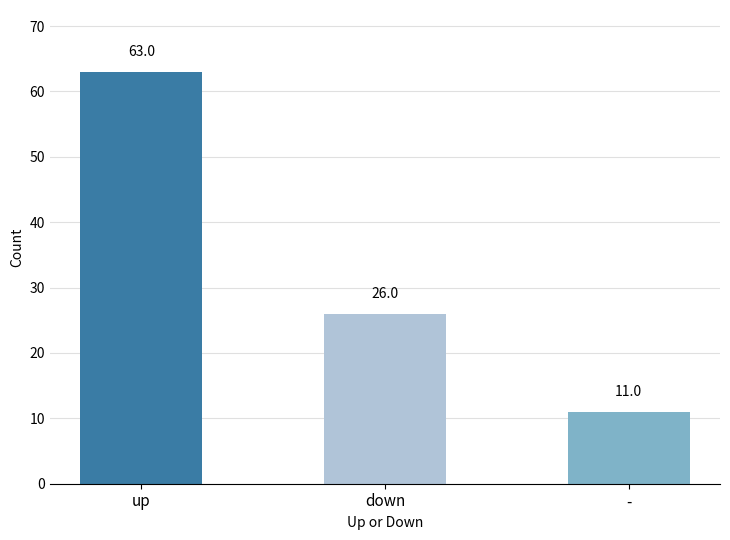

The value at up is 32. True or false?

False